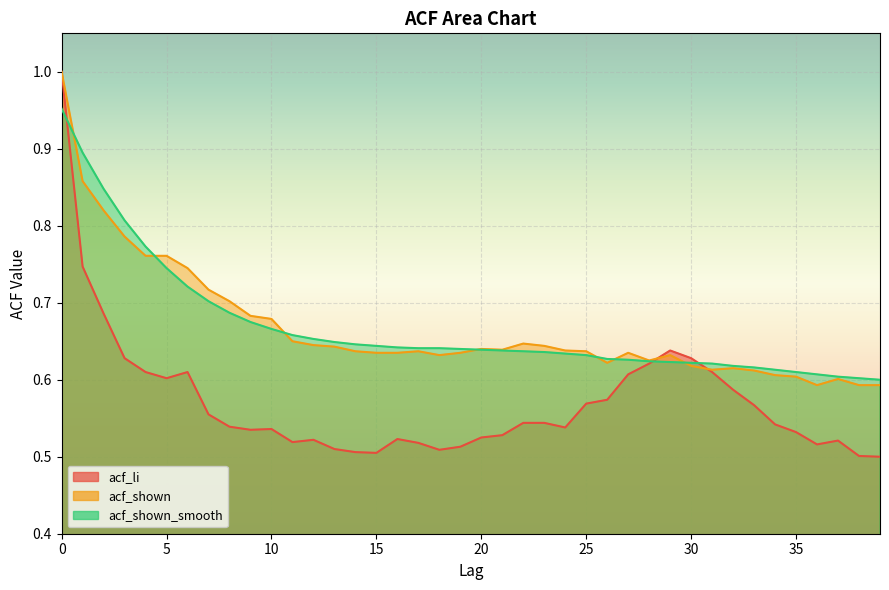

Which category has the lowest value in the acf_shown_smooth series?

39